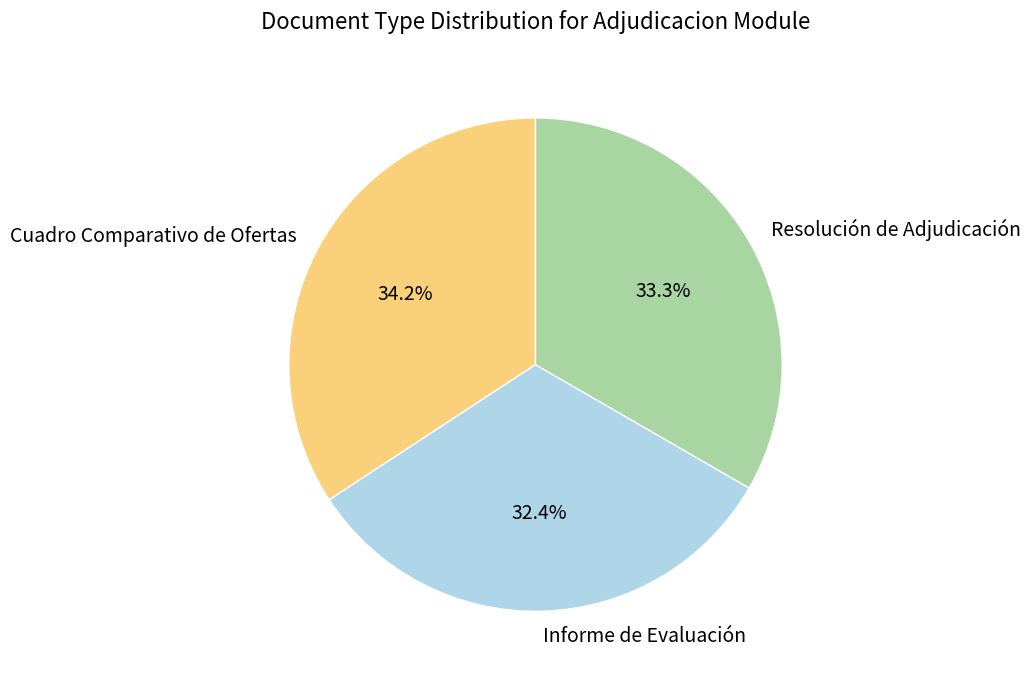

Combined, do Informe de Evaluación and Resolución de Adjudicación account for over 50%?

Yes